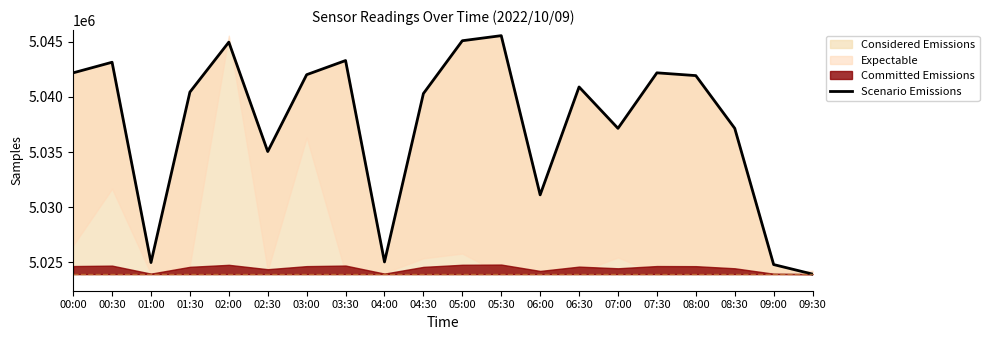

Rank the categories by value from highest to lowest.

05:30, 05:00, 02:00, 03:30, 00:30, 07:30, 00:00, 03:00, 08:00, 06:30, 01:30, 04:30, 08:30, 07:00, 02:30, 06:00, 04:00, 01:00, 09:00, 09:30